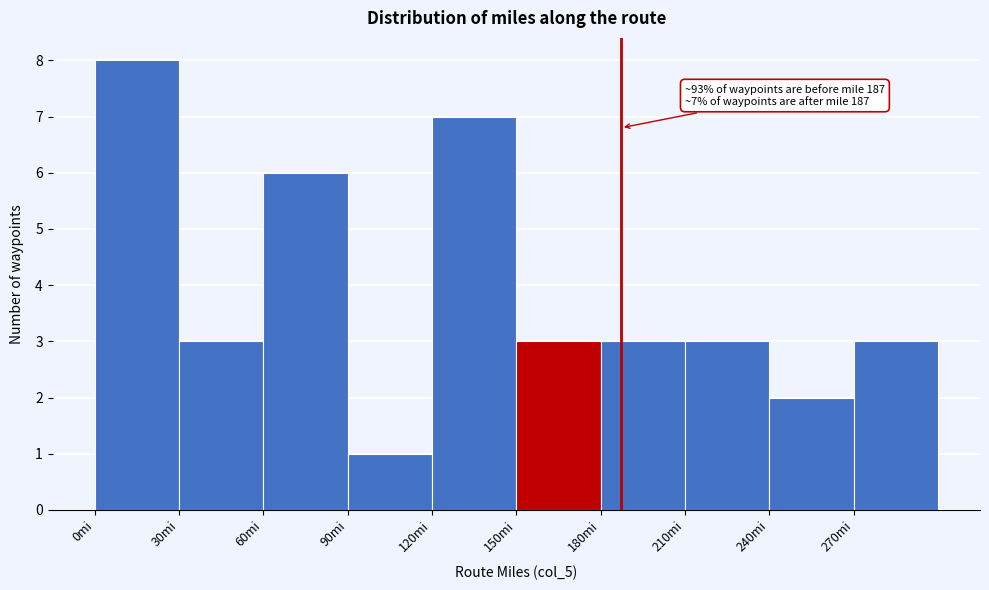

Over which range of the x-axis is the bar tallest?

0 to 30